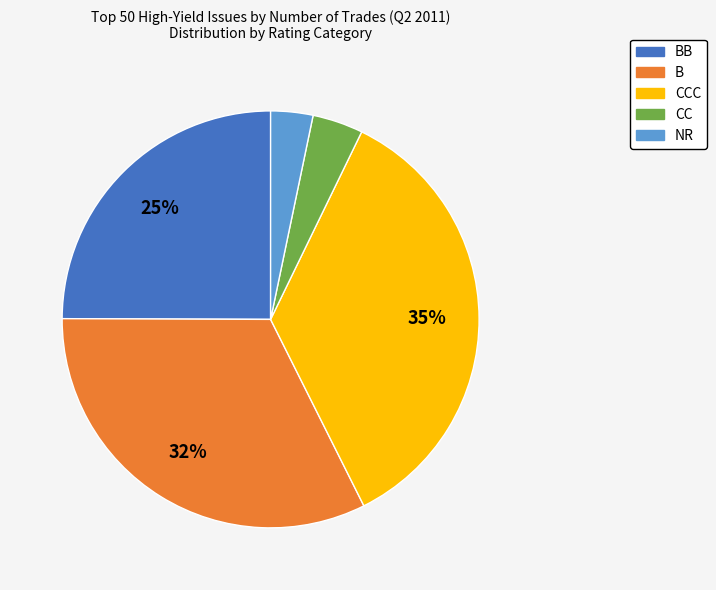

To the nearest percent, what is the difference between the largest and smallest slice percentages?

32%